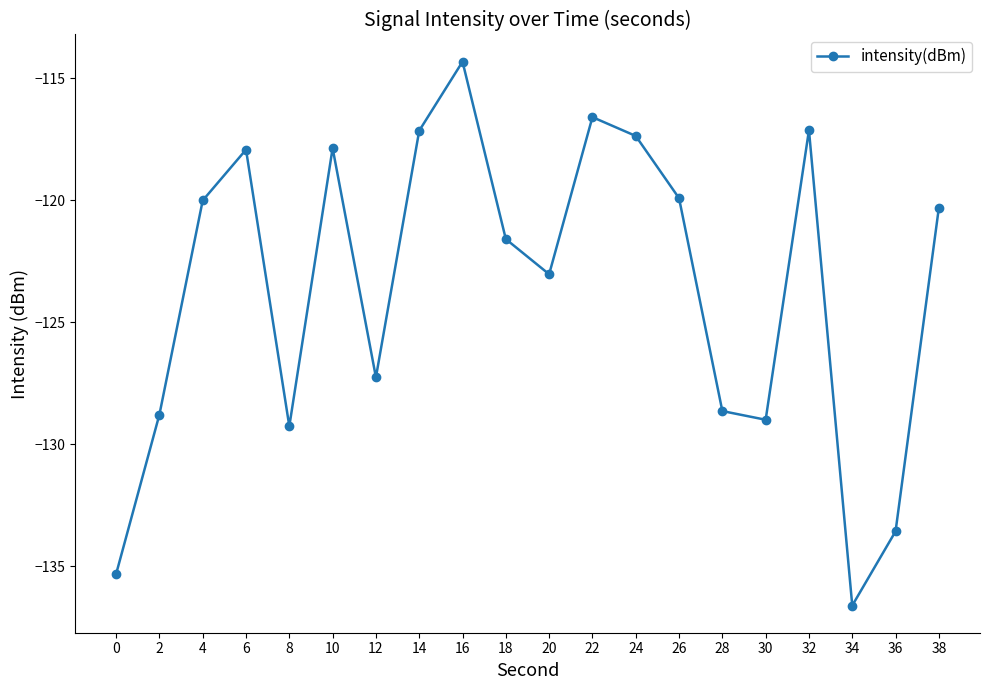

Between 38 and 20, which is larger?

38